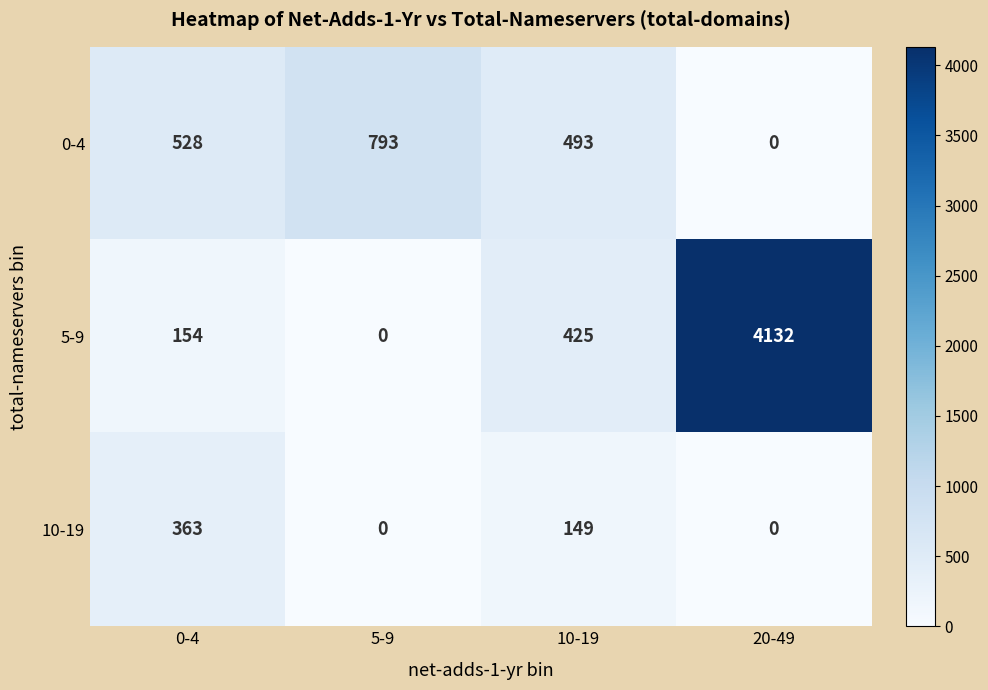

Reading right to left, what are all the values shown in this chart?

0-4: 0	493	793	528
5-9: 4132	425	0	154
10-19: 0	149	0	363